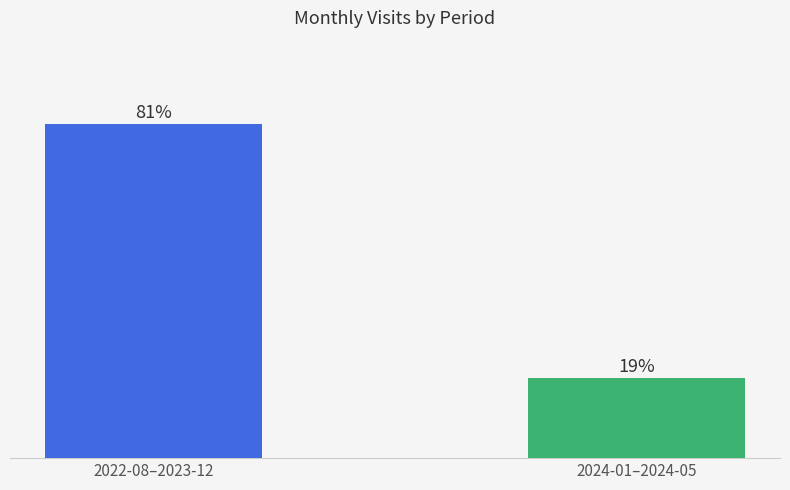

What is the label of the 1st bar from the left?

2022-08–2023-12